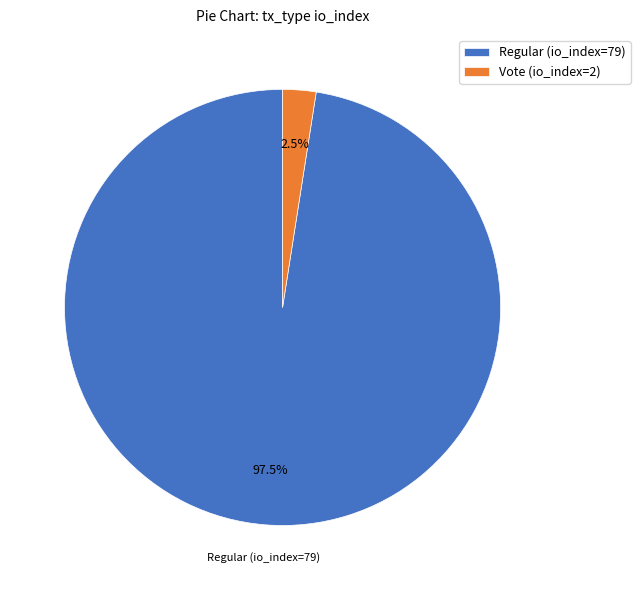

Combined, do Regular (io_index=79) and Vote (io_index=2) account for over 50%?

Yes